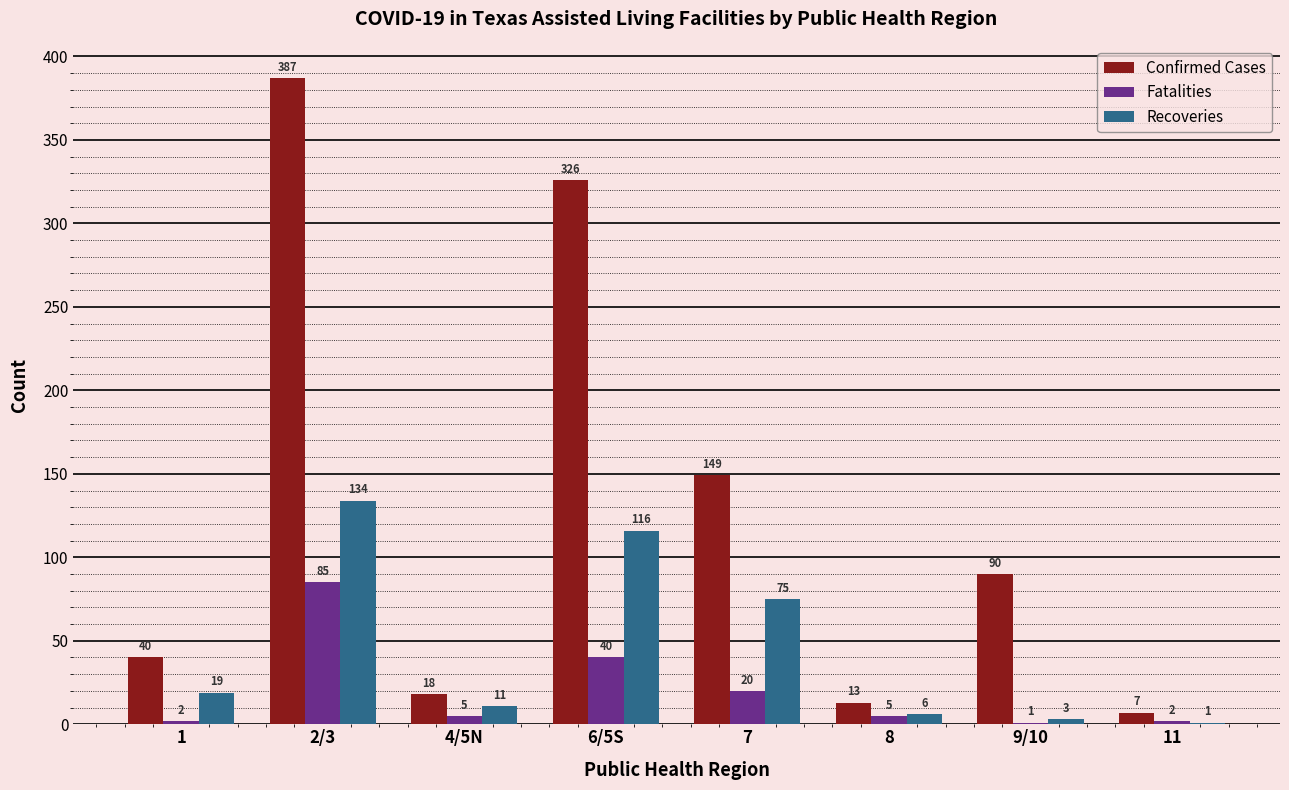

The value of Confirmed Cases at 4/5N is 18. True or false?

True